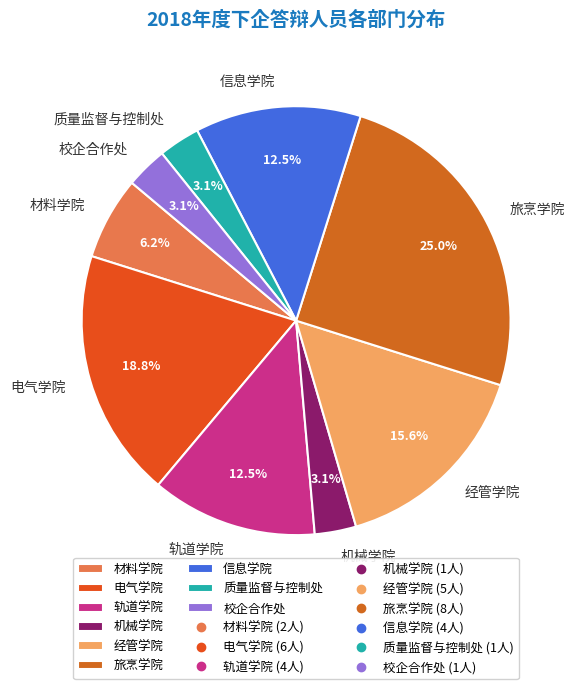

What is the largest slice in the pie chart?

旅烹学院